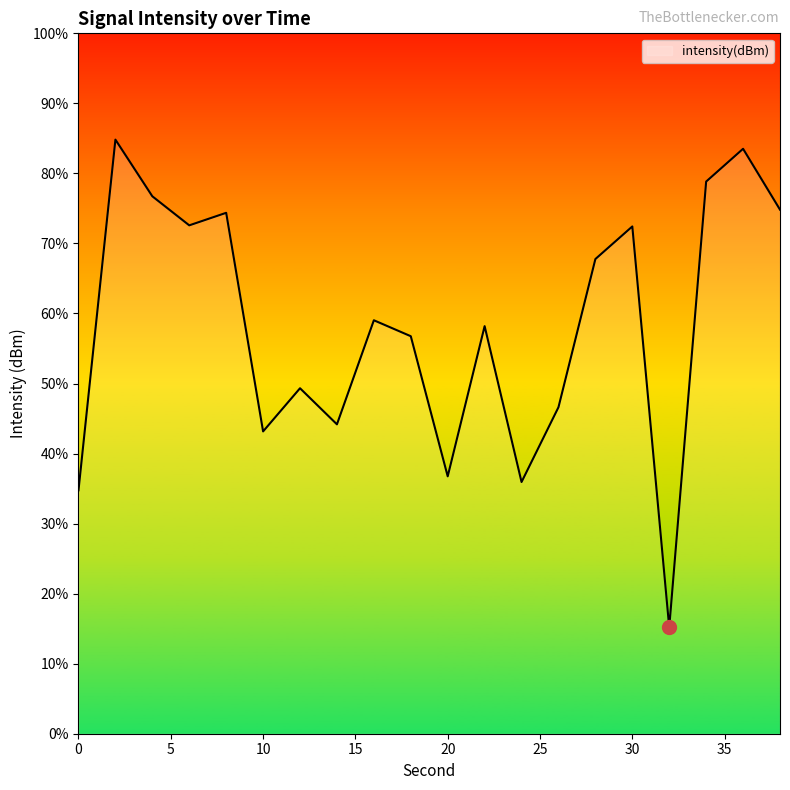

Reading right to left, transcribe all the data shown in this chart.

38=-129.4	36=-126.6	34=-128.1	32=-149.1	30=-130.2	28=-131.8	26=-138.7	24=-142.2	22=-134.9	20=-142.0	18=-135.4	16=-134.6	14=-139.5	12=-137.8	10=-139.9	8=-129.6	6=-130.2	4=-128.8	2=-126.1	0=-142.6